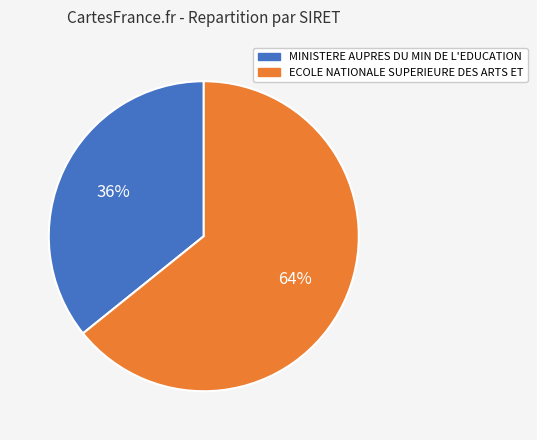

To the nearest percent, what percentage of the pie is MINISTERE AUPRES DU MIN DE L'EDUCATION?

36%